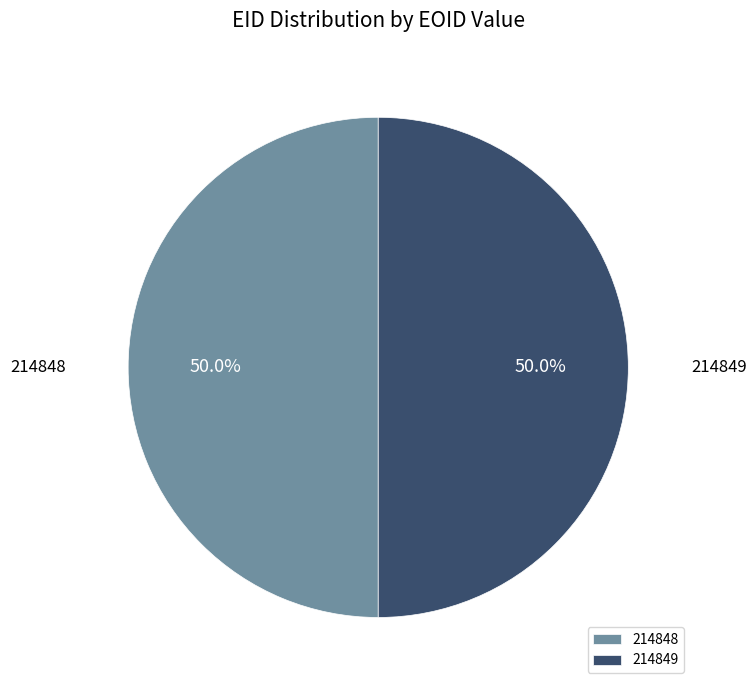

To the nearest percent, what portion does 214849 represent?

50%